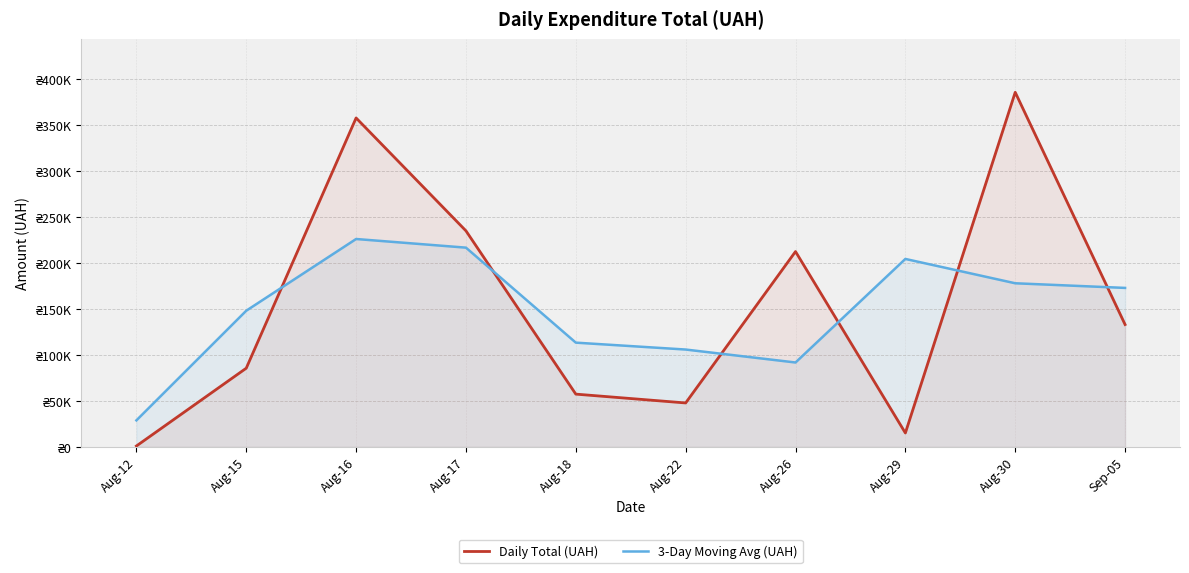

In Daily Total (UAH), how many points are higher than both neighbors (excluding endpoints)?

3